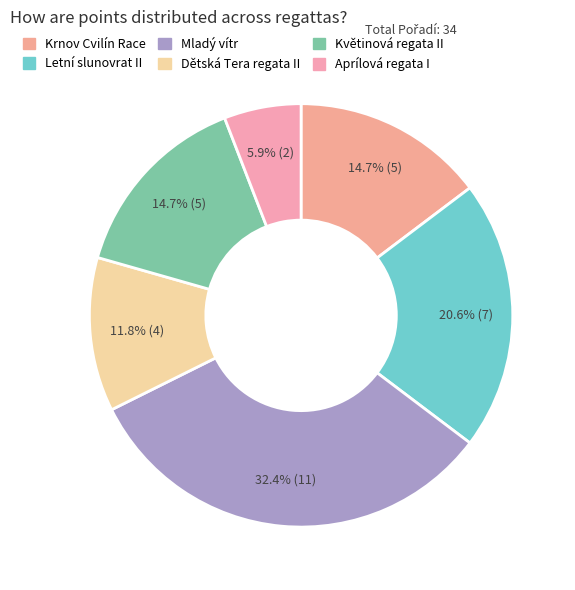

To the nearest percent, what is the difference between the Letní slunovrat II and Květinová regata II slice percentages?

6%